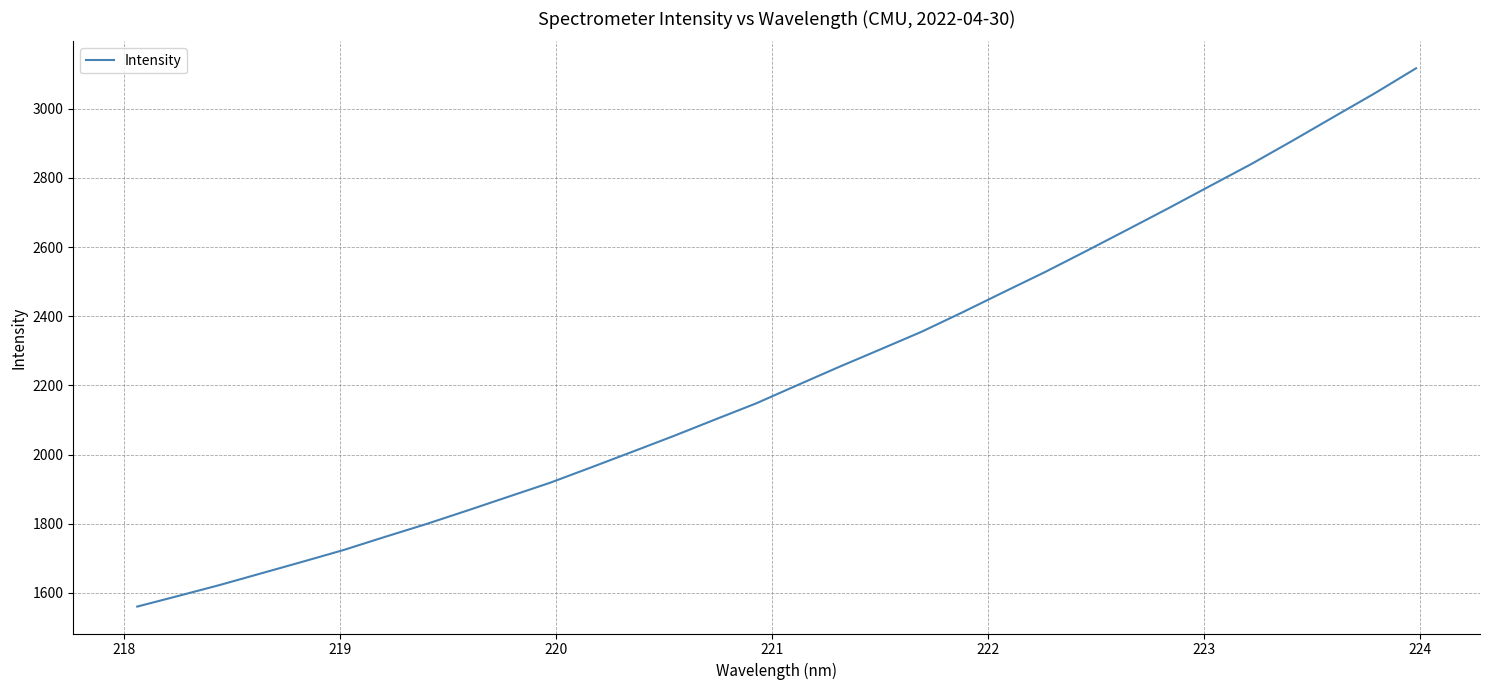

How many lines are shown in the chart?

1